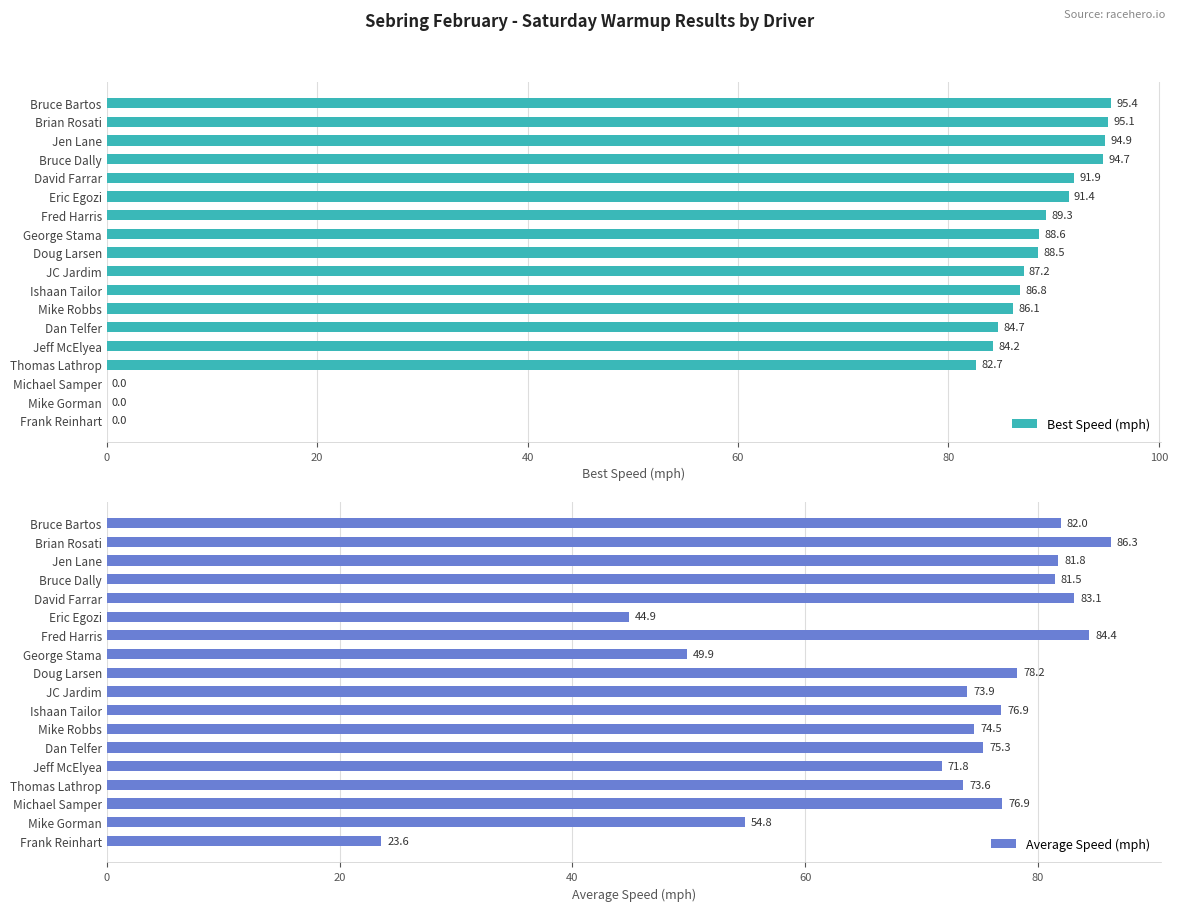

What is the sum of all Best Speed (mph) values?

1341.7